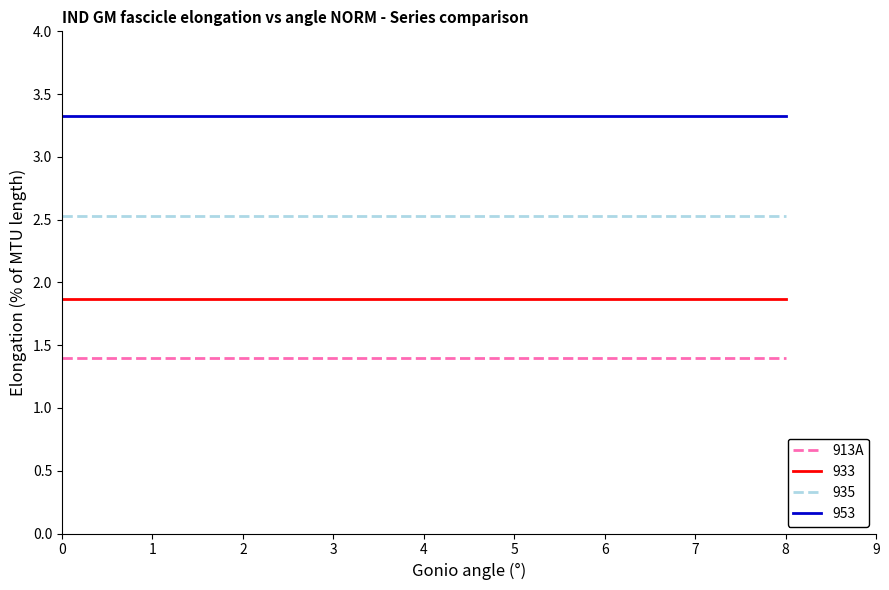

Reading right to left, extract all data points from this chart.

913A: 8=1.4	7=1.4	6=1.4	5=1.4	4=1.4	3=1.4	2=1.4	1=1.4	0=1.4
933: 8=1.9	7=1.9	6=1.9	5=1.9	4=1.9	3=1.9	2=1.9	1=1.9	0=1.9
935: 8=2.5	7=2.5	6=2.5	5=2.5	4=2.5	3=2.5	2=2.5	1=2.5	0=2.5
953: 8=3.3	7=3.3	6=3.3	5=3.3	4=3.3	3=3.3	2=3.3	1=3.3	0=3.3